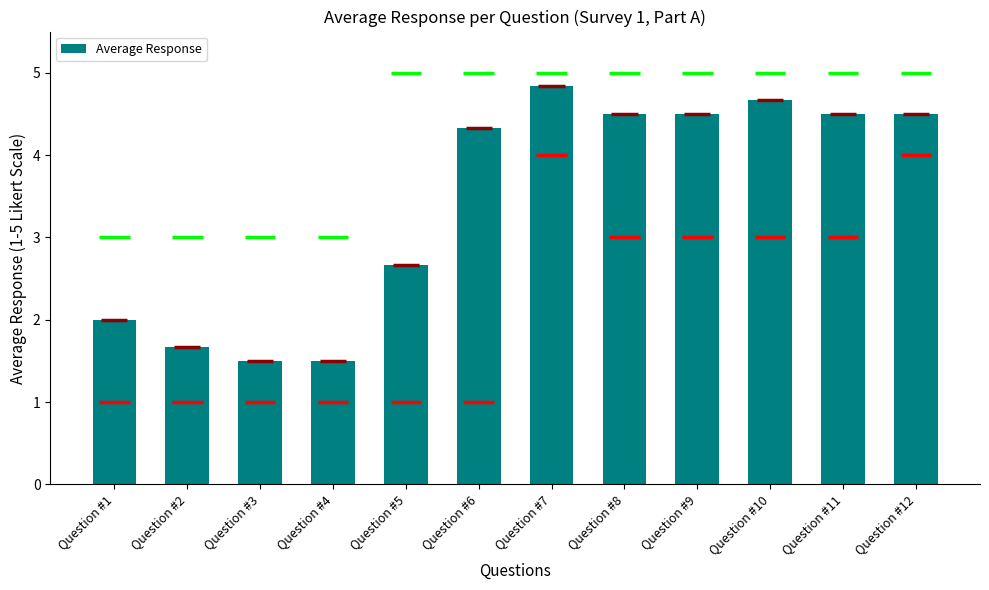

What is the approximate value at Question #2?

1.7